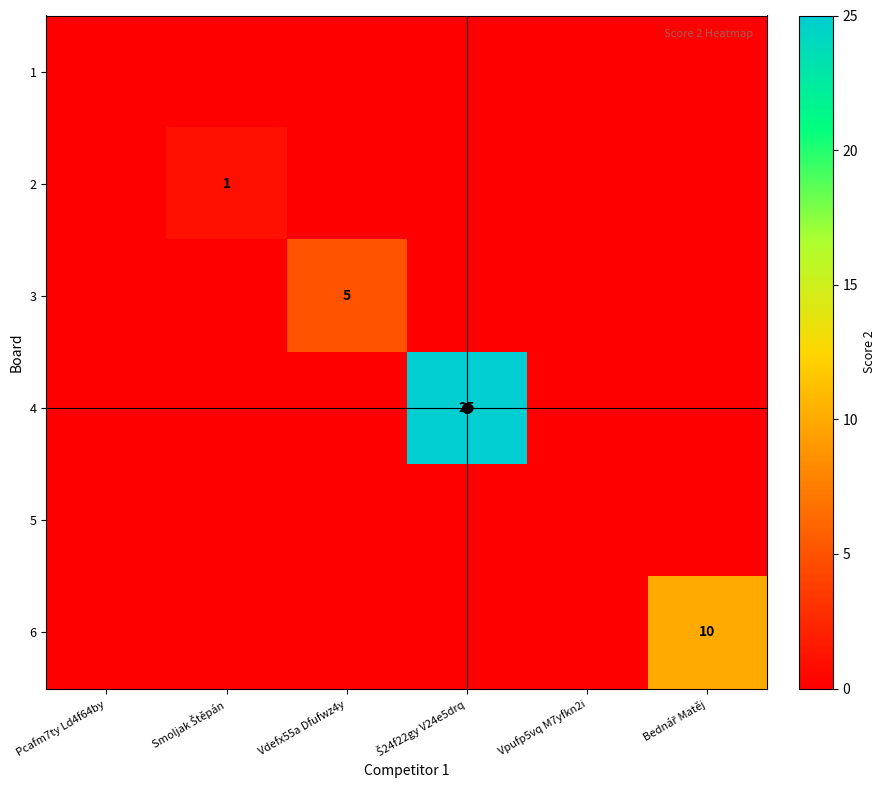

The 2 series shows -1 at Bednář Matěj. True or false?

False